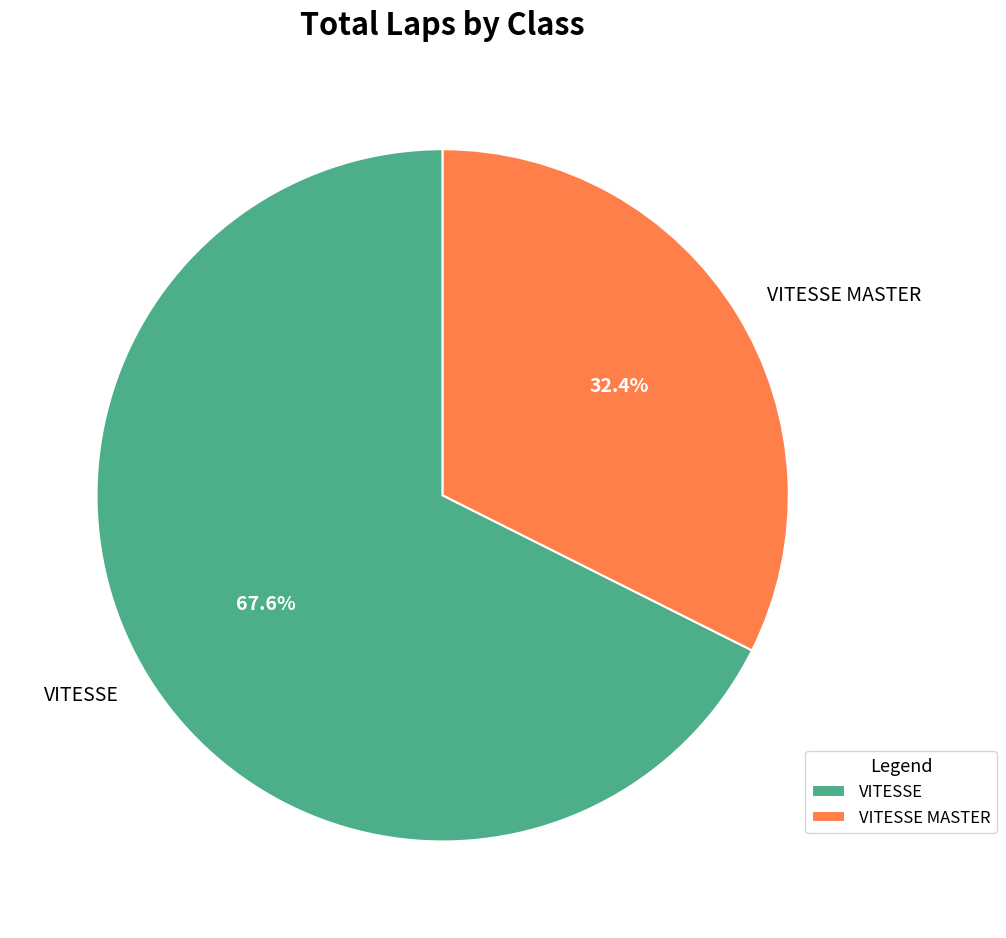

Which category has the biggest portion of the pie?

VITESSE